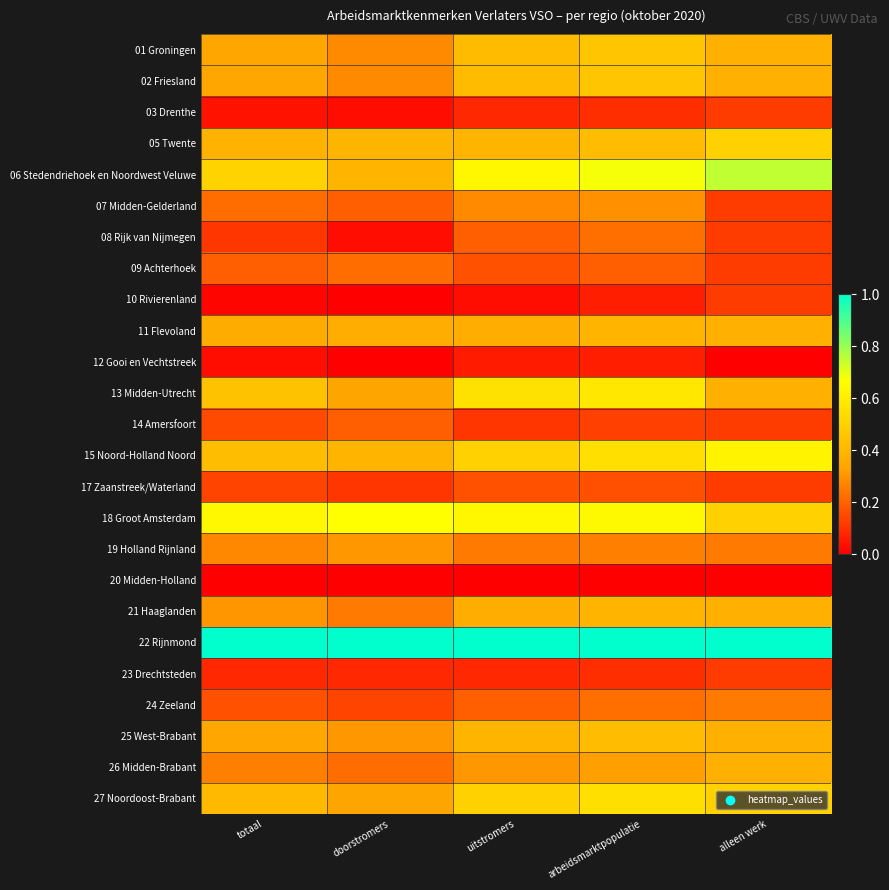

Reading right to left, transcribe all the data shown in this chart.

01 Groningen: alleen werk=0.4	arbeidsmarktpopulatie=0.5	uitstromers=0.4	doorstromers=0.3	totaal=0.3
02 Friesland: alleen werk=0.4	arbeidsmarktpopulatie=0.5	uitstromers=0.4	doorstromers=0.3	totaal=0.3
03 Drenthe: alleen werk=0.1	arbeidsmarktpopulatie=0.1	uitstromers=0.1	doorstromers=0.0	totaal=0.0
05 Twente: alleen werk=0.5	arbeidsmarktpopulatie=0.4	uitstromers=0.4	doorstromers=0.4	totaal=0.4
06 Stedendriehoek en Noordwest Veluwe: alleen werk=0.7	arbeidsmarktpopulatie=0.7	uitstromers=0.6	doorstromers=0.4	totaal=0.5
07 Midden-Gelderland: alleen werk=0.1	arbeidsmarktpopulatie=0.3	uitstromers=0.3	doorstromers=0.2	totaal=0.2
08 Rijk van Nijmegen: alleen werk=0.1	arbeidsmarktpopulatie=0.2	uitstromers=0.2	doorstromers=0.0	totaal=0.1
09 Achterhoek: alleen werk=0.1	arbeidsmarktpopulatie=0.2	uitstromers=0.2	doorstromers=0.2	totaal=0.2
10 Rivierenland: alleen werk=0.1	arbeidsmarktpopulatie=0.1	uitstromers=0.0	doorstromers=0.0	totaal=0.0
11 Flevoland: alleen werk=0.4	arbeidsmarktpopulatie=0.4	uitstromers=0.4	doorstromers=0.4	totaal=0.4
12 Gooi en Vechtstreek: alleen werk=0.0	arbeidsmarktpopulatie=0.1	uitstromers=0.1	doorstromers=0.0	totaal=0.0
13 Midden-Utrecht: alleen werk=0.4	arbeidsmarktpopulatie=0.6	uitstromers=0.6	doorstromers=0.3	totaal=0.4
14 Amersfoort: alleen werk=0.1	arbeidsmarktpopulatie=0.1	uitstromers=0.1	doorstromers=0.2	totaal=0.2
15 Noord-Holland Noord: alleen werk=0.6	arbeidsmarktpopulatie=0.5	uitstromers=0.5	doorstromers=0.4	totaal=0.4
17 Zaanstreek/Waterland: alleen werk=0.1	arbeidsmarktpopulatie=0.2	uitstromers=0.2	doorstromers=0.1	totaal=0.1
18 Groot Amsterdam: alleen werk=0.5	arbeidsmarktpopulatie=0.6	uitstromers=0.6	doorstromers=0.7	totaal=0.6
19 Holland Rijnland: alleen werk=0.2	arbeidsmarktpopulatie=0.3	uitstromers=0.2	doorstromers=0.3	totaal=0.3
20 Midden-Holland: alleen werk=0.0	arbeidsmarktpopulatie=0.0	uitstromers=0.0	doorstromers=0.0	totaal=0.0
21 Haaglanden: alleen werk=0.4	arbeidsmarktpopulatie=0.4	uitstromers=0.4	doorstromers=0.2	totaal=0.3
22 Rijnmond: alleen werk=1.0	arbeidsmarktpopulatie=1.0	uitstromers=1.0	doorstromers=1.0	totaal=1.0
23 Drechtsteden: alleen werk=0.1	arbeidsmarktpopulatie=0.1	uitstromers=0.1	doorstromers=0.1	totaal=0.1
24 Zeeland: alleen werk=0.2	arbeidsmarktpopulatie=0.2	uitstromers=0.2	doorstromers=0.1	totaal=0.2
25 West-Brabant: alleen werk=0.4	arbeidsmarktpopulatie=0.4	uitstromers=0.4	doorstromers=0.3	totaal=0.3
26 Midden-Brabant: alleen werk=0.4	arbeidsmarktpopulatie=0.3	uitstromers=0.3	doorstromers=0.2	totaal=0.3
27 Noordoost-Brabant: alleen werk=0.5	arbeidsmarktpopulatie=0.5	uitstromers=0.5	doorstromers=0.3	totaal=0.4